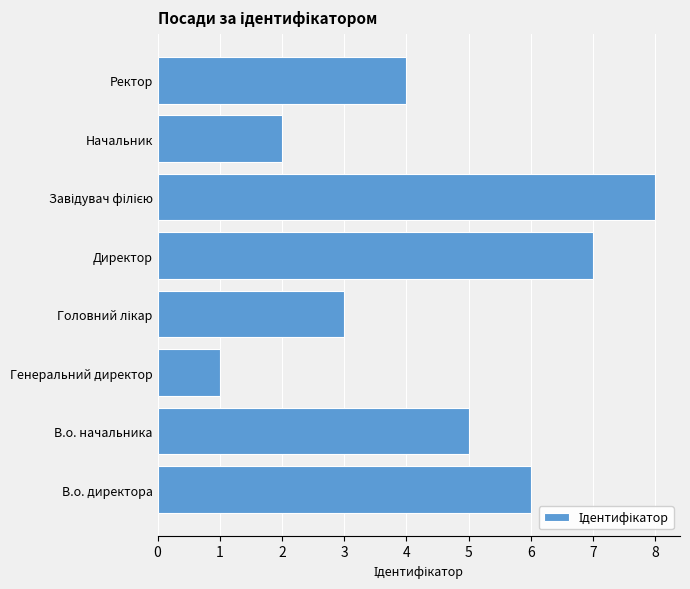

Count the number of categories in the chart.

8